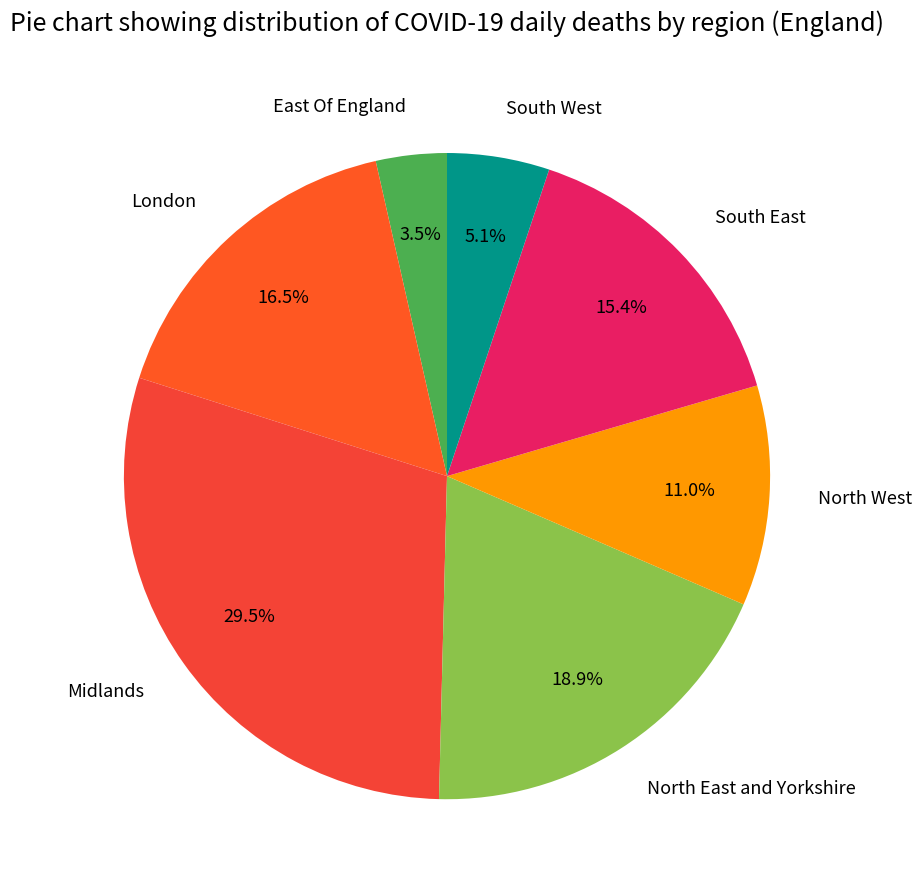

Rank the categories by value from highest to lowest.

Midlands, North East and Yorkshire, London, South East, North West, South West, East Of England